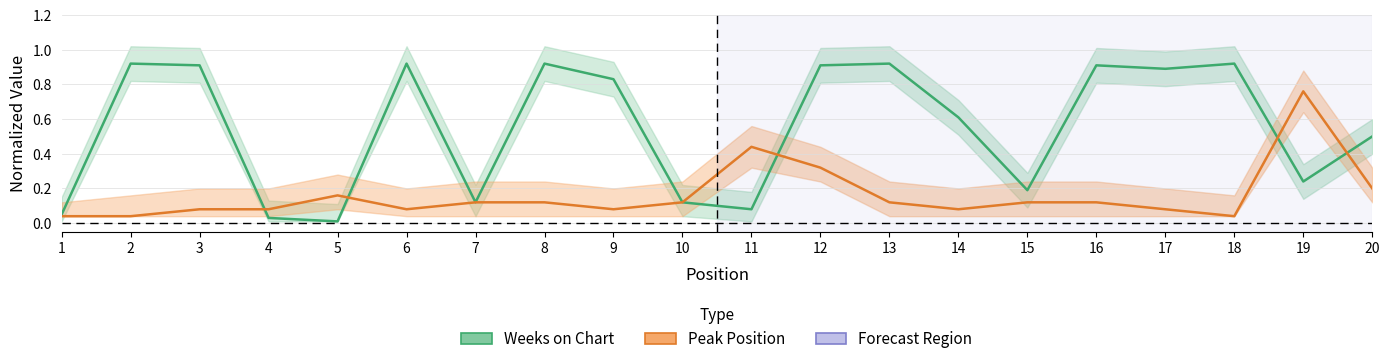

True or false: Peak Position has a value of 0.1 at 2.

False